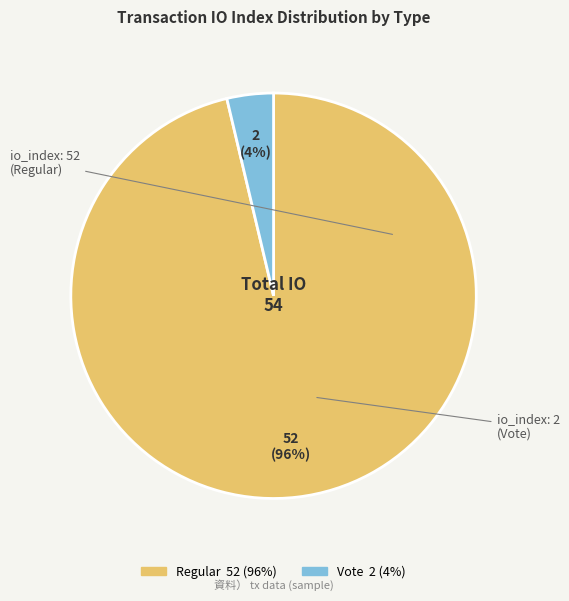

To the nearest percent, what is the average slice percentage?

50%